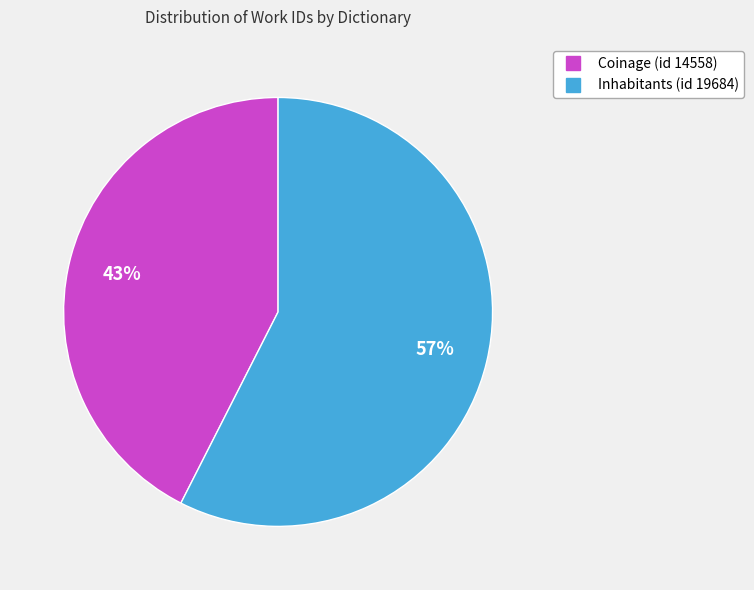

Which has a higher value, Coinage (id 14558) or Inhabitants (id 19684)?

Inhabitants (id 19684)